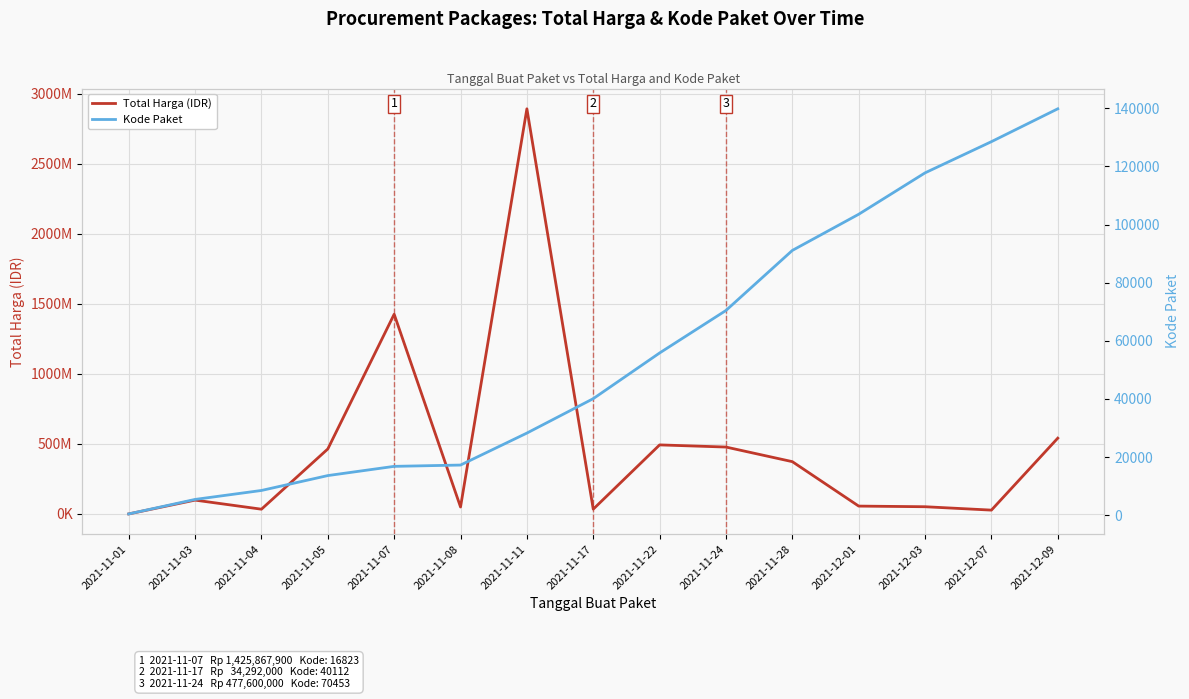

What is the value of the Kode Paket point at the 9th from the left?

55826